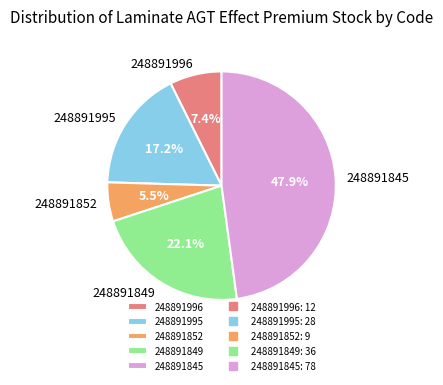

To the nearest percent, what portion does 248891995 represent?

17%